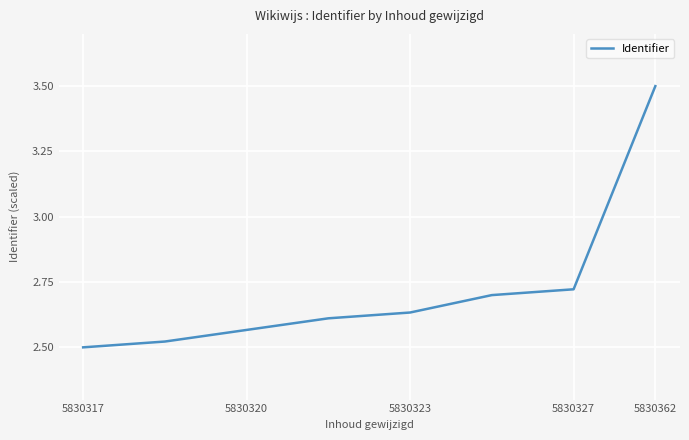

What is the sum of all values?

21.8